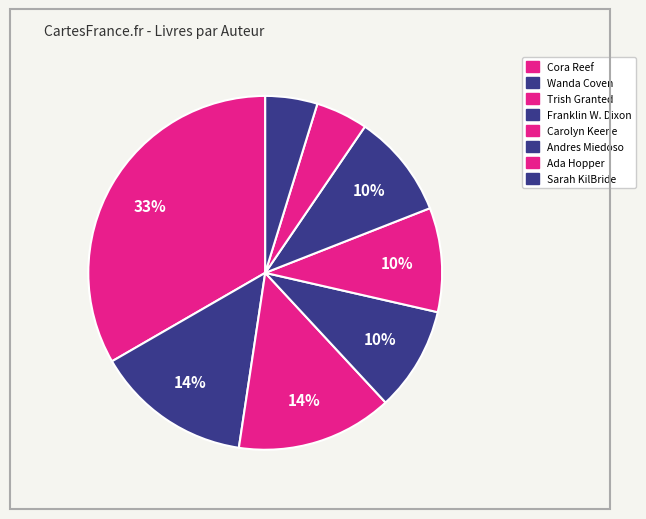

What is the largest slice in the pie chart?

Cora Reef